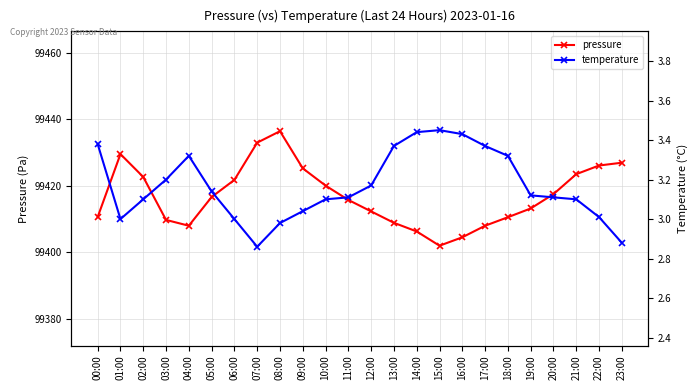

What is the total value across all series at 07:00?

99435.9